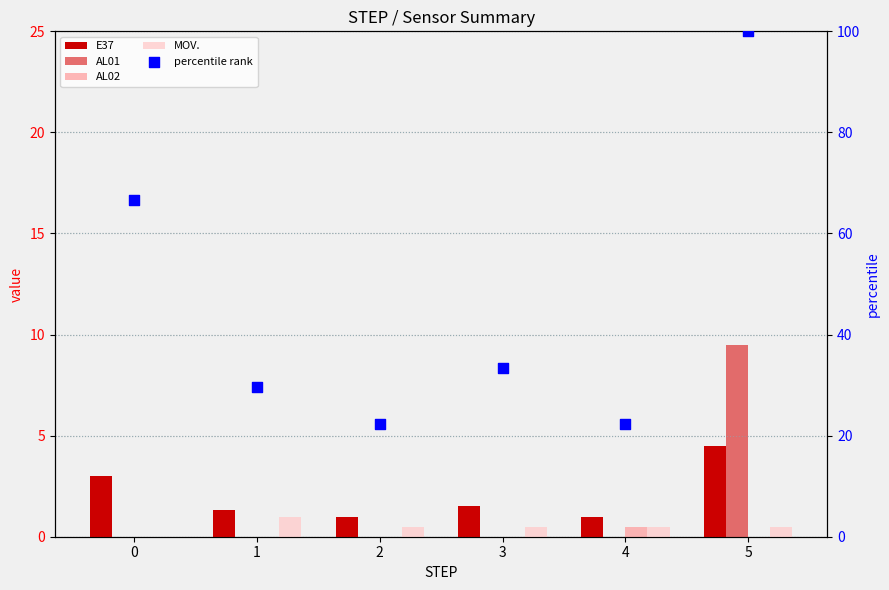

What is the total value across all series at 4?

24.2